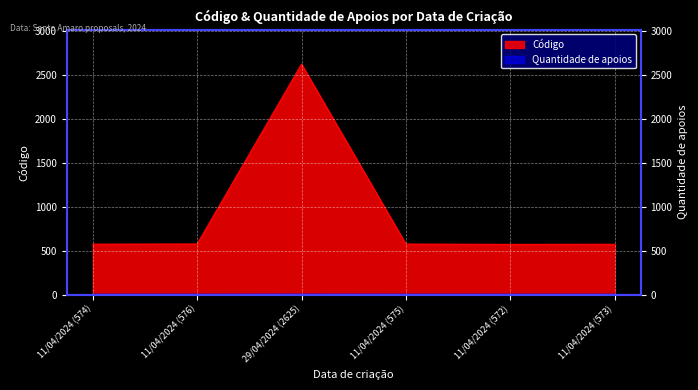

What is the difference between the maximum and minimum values in the Código series?

2053